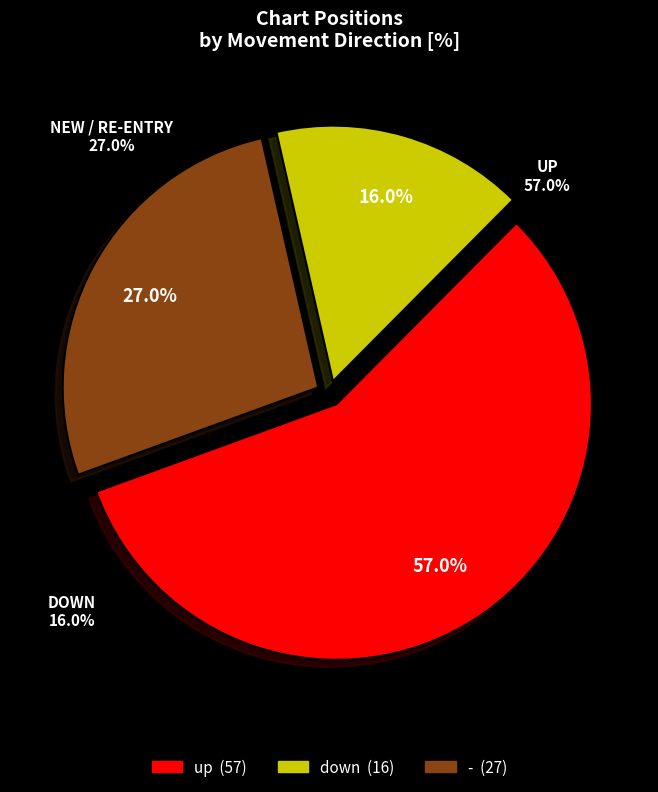

What is the smallest slice in the pie chart?

down